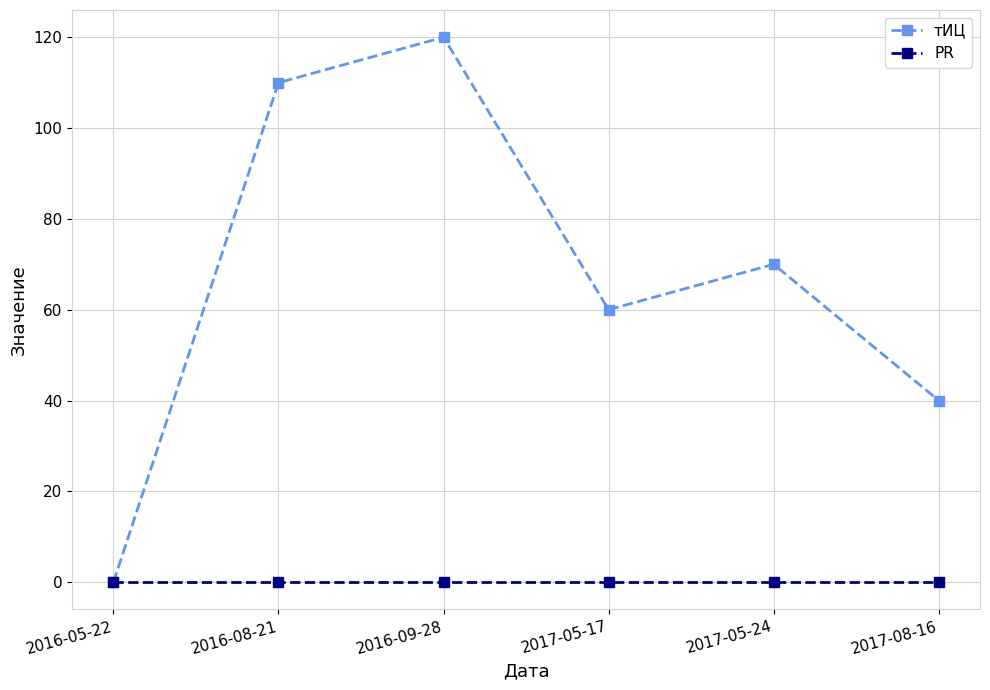

Rank the series at 2016-09-28 from highest to lowest value.

тИЦ, PR